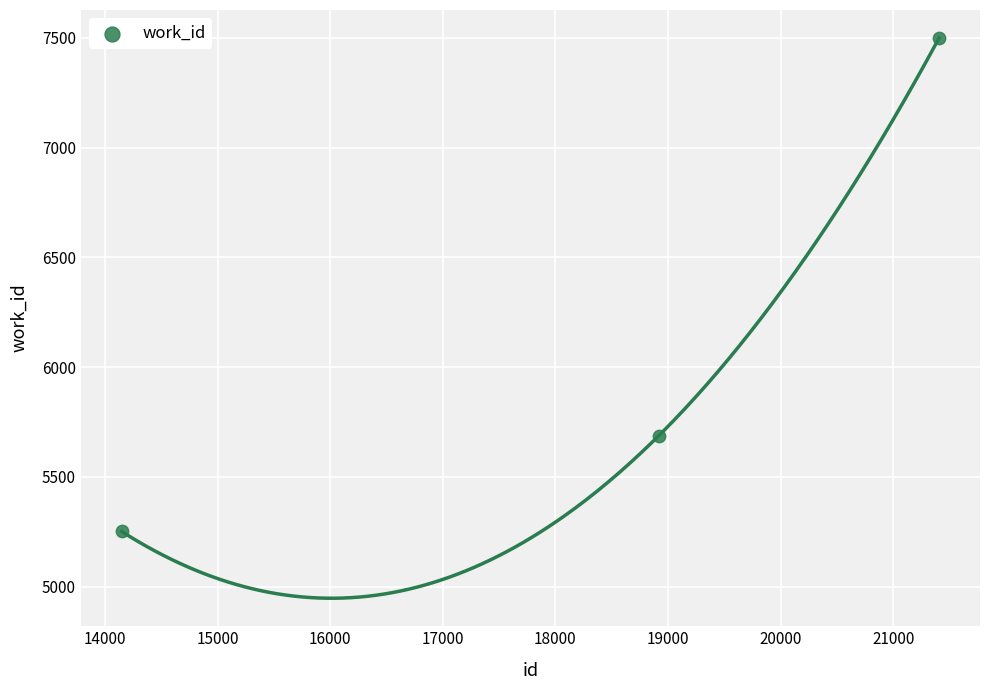

What Y value in the scatter plot is closest to 6375?

5687